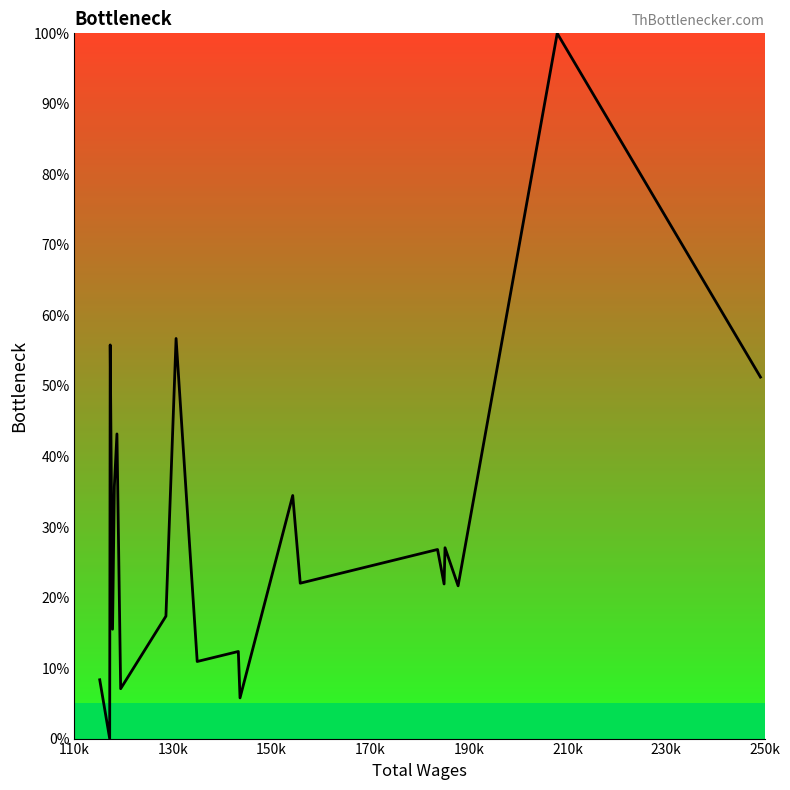

What is the maximum value shown in the chart?

100.0